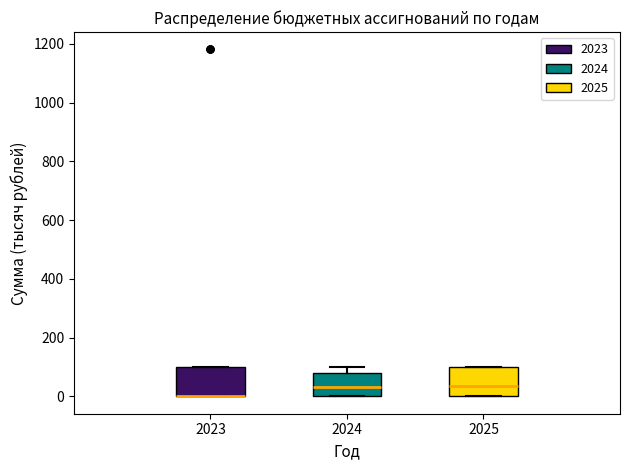

Reading left to right, read every box against the y-axis: the position of its median line, the range the box covers, and the ends of its whiskers. The values are not printed on the chart, so give them approximately, as read against the axis.

2023: median 0 (drawn on the box's lower edge), box 0 to 100, whiskers 0 to 100
2024: median 40, box 0 to 80, whiskers 0 to 100
2025: median 40, box 0 to 100, whiskers 0 to 100